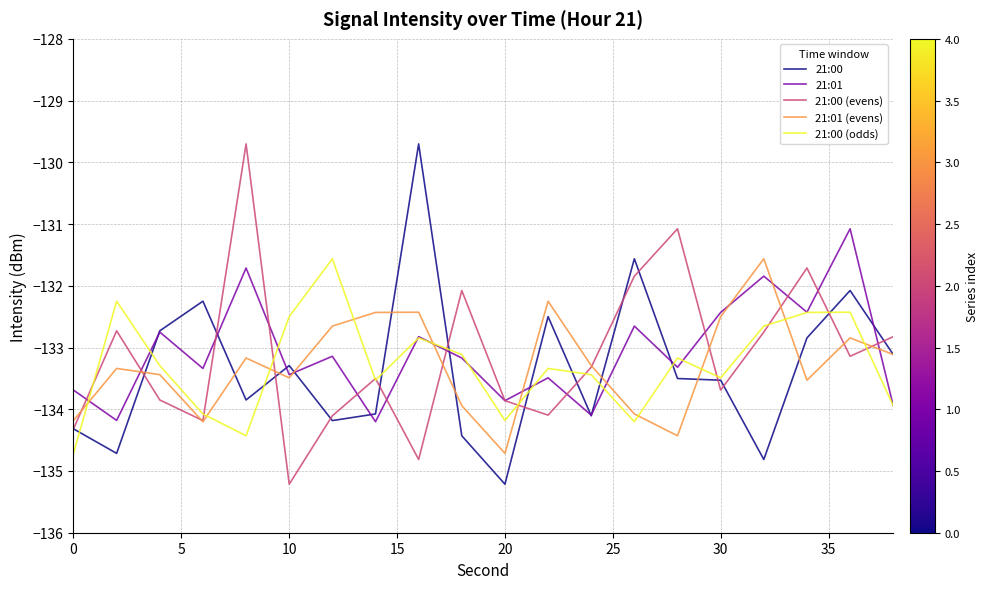

What is the smallest value displayed?

-135.2